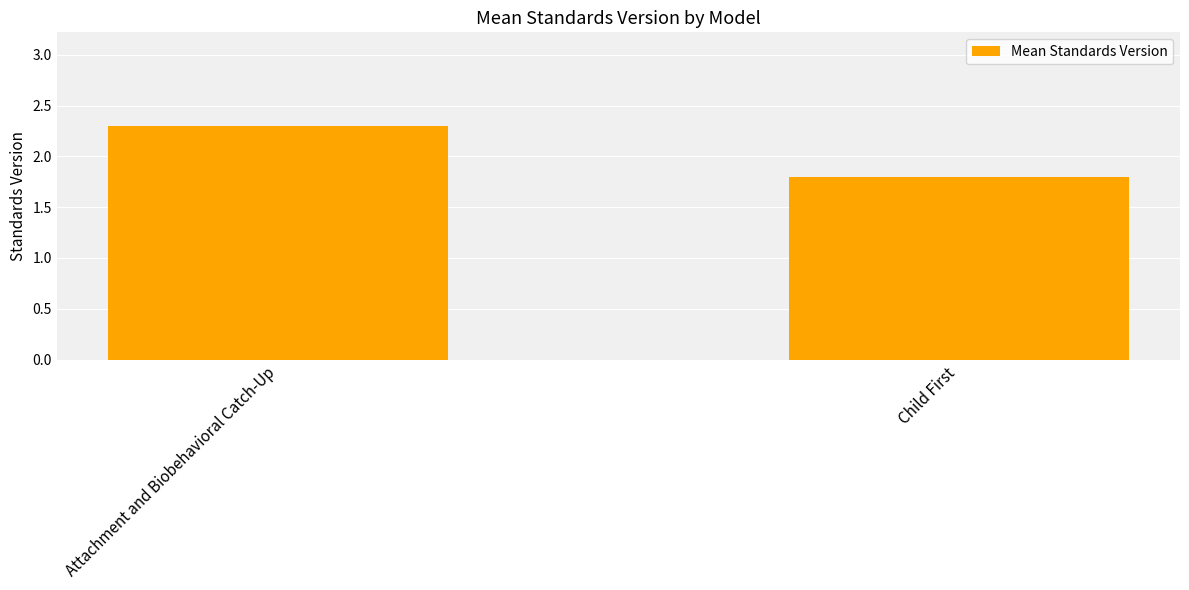

What is the sum of all values?

4.1